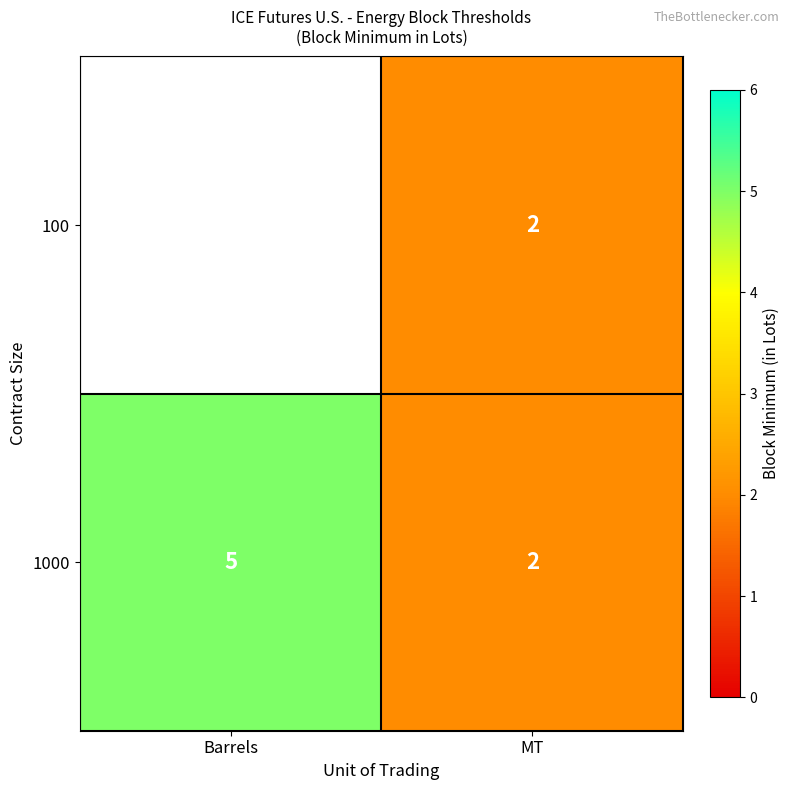

Rank the categories by 1000 value from highest to lowest.

Barrels, MT